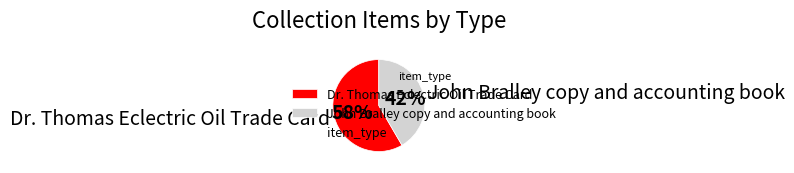

How many segments does this pie chart have?

2